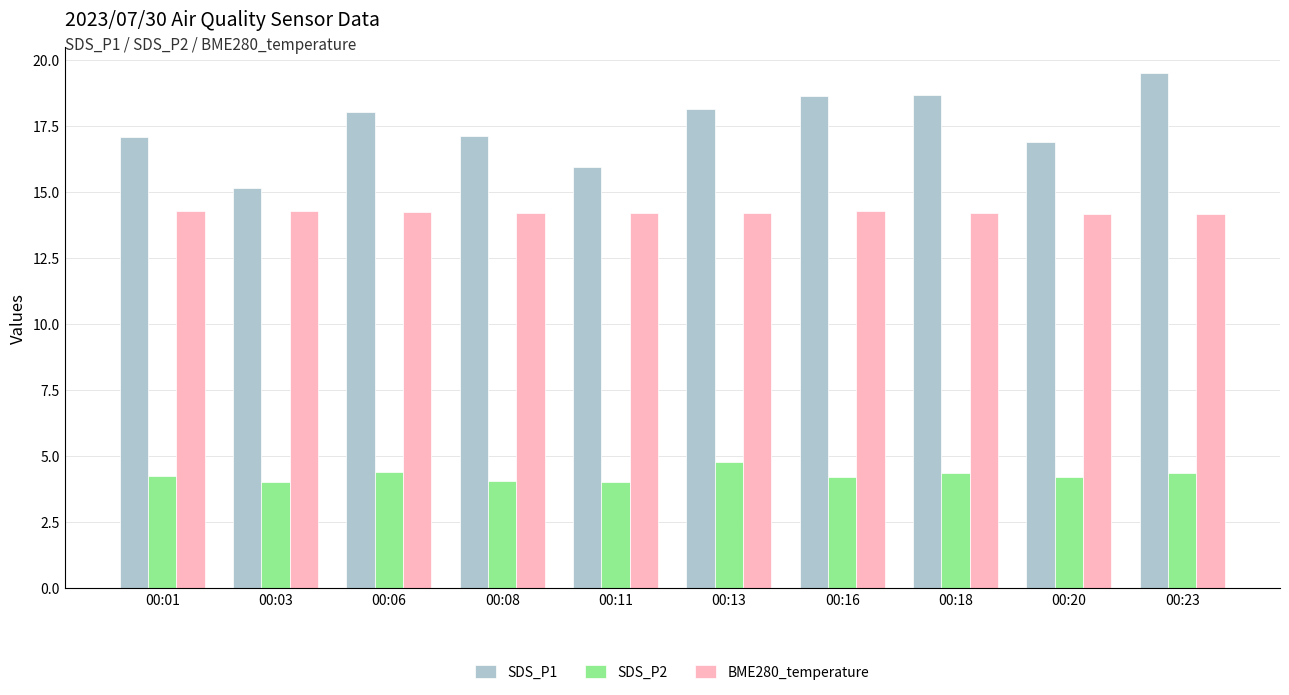

What is the sum of all SDS_P1 values?

175.3